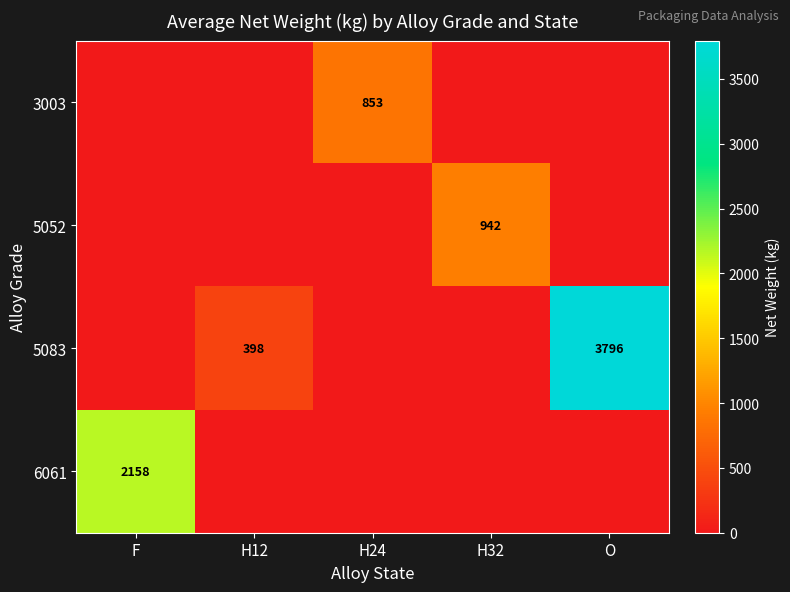

True or false: 3003 has a value of 853 at H24.

True